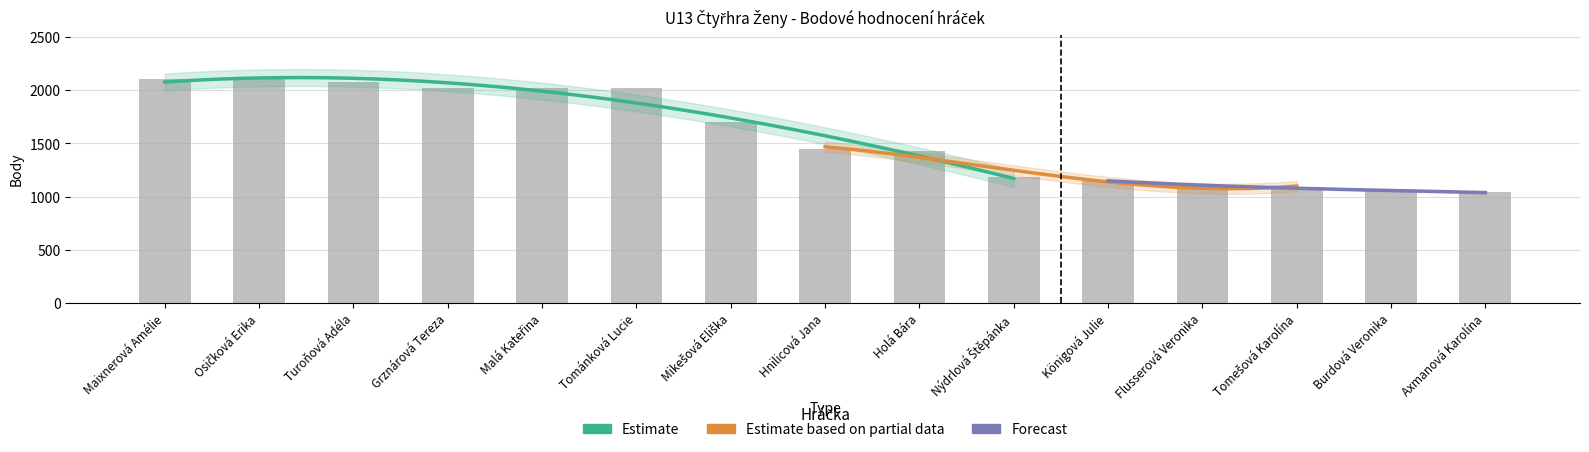

Does the chart contain any negative values?

No